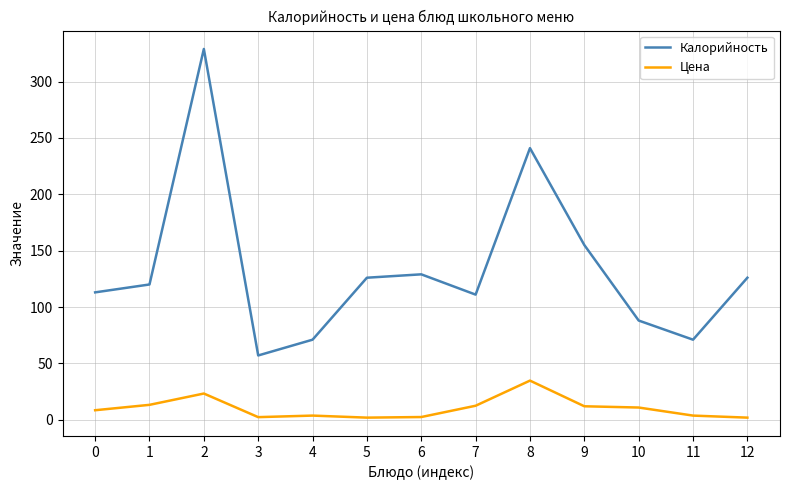

What is the difference between the maximum and minimum values in the Калорийность series?

272.0